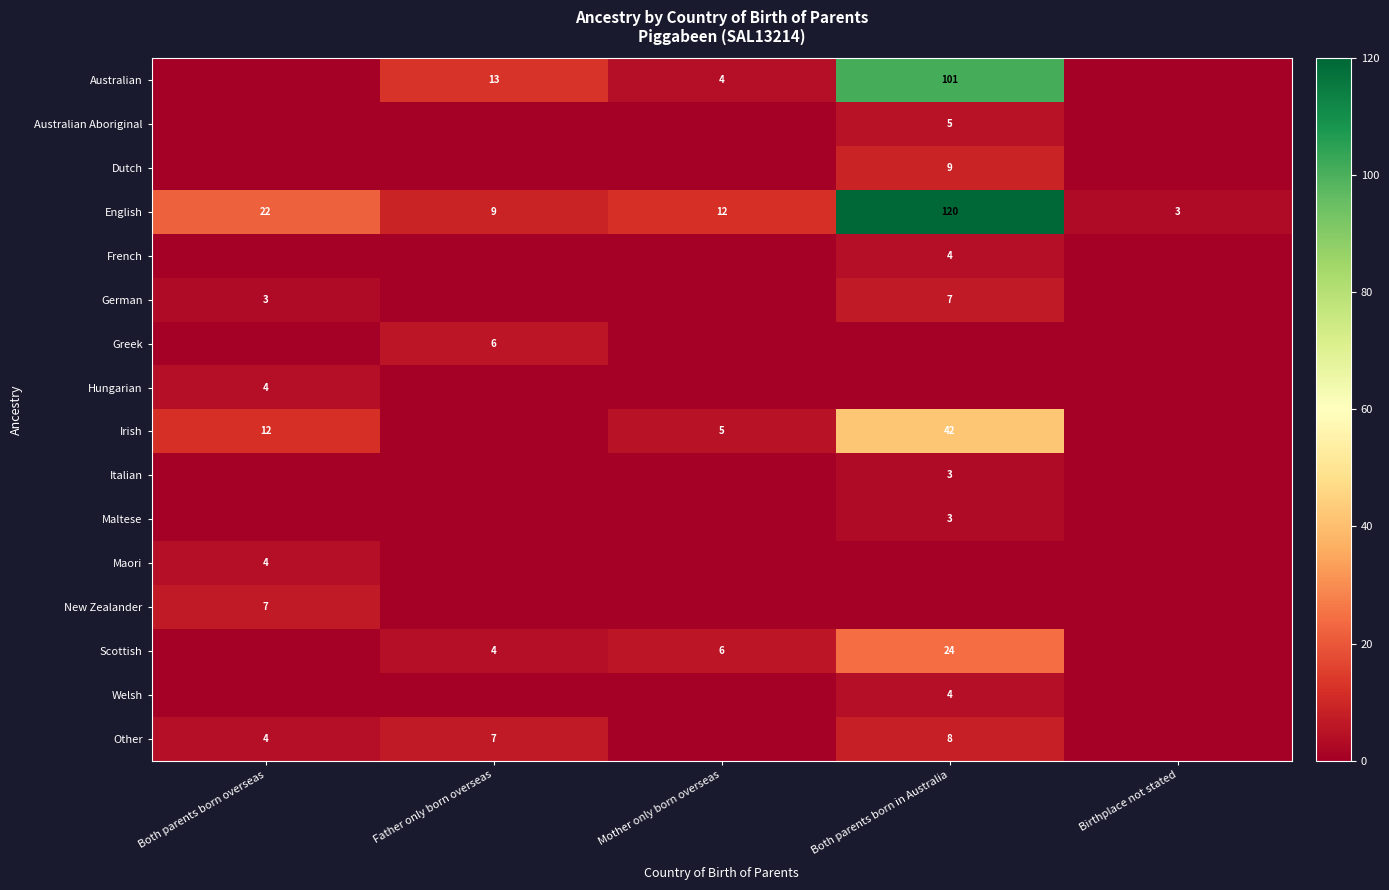

What is the maximum value for English?

120